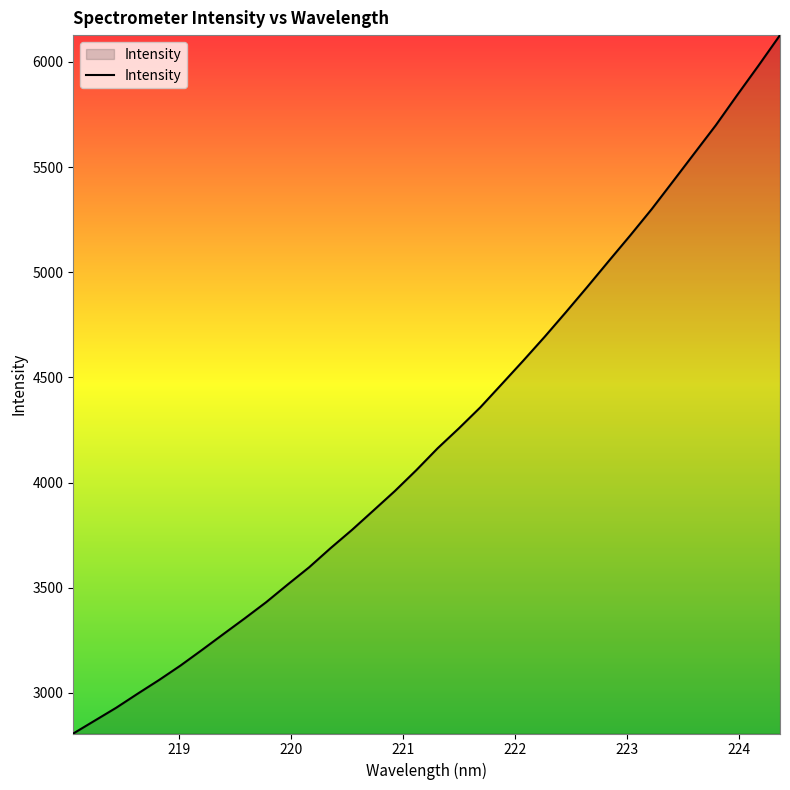

What is the smallest value displayed?

2807.3